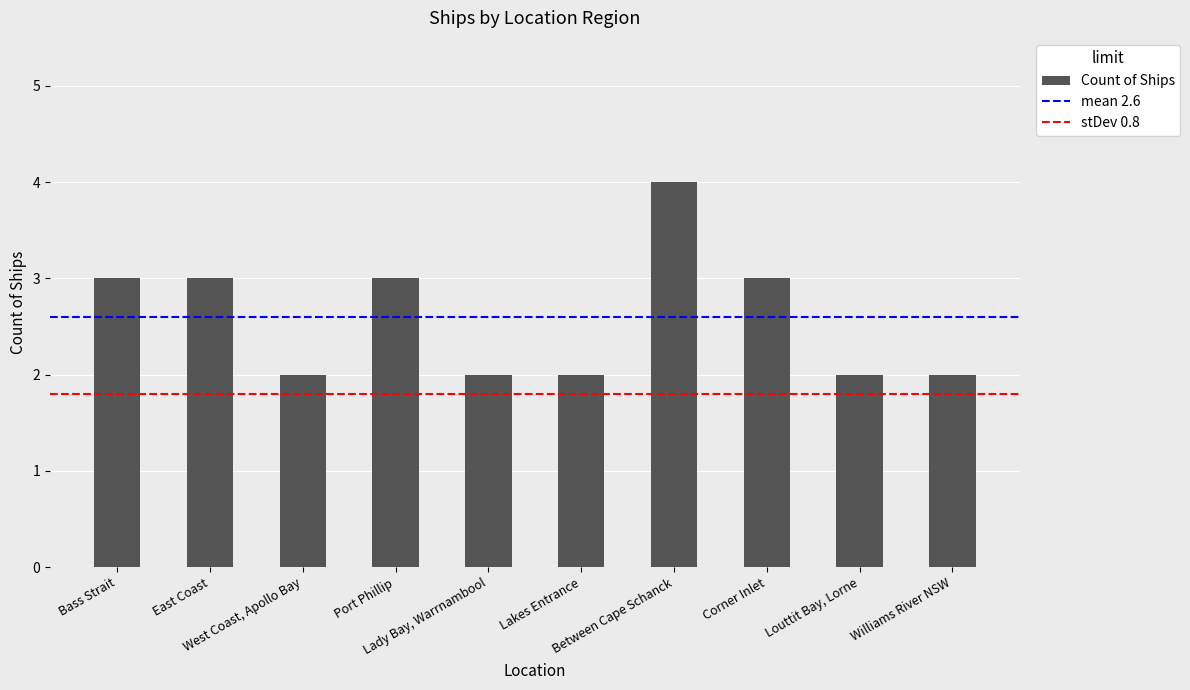

Which has a higher value, West Coast, Apollo Bay or Port Phillip?

Port Phillip